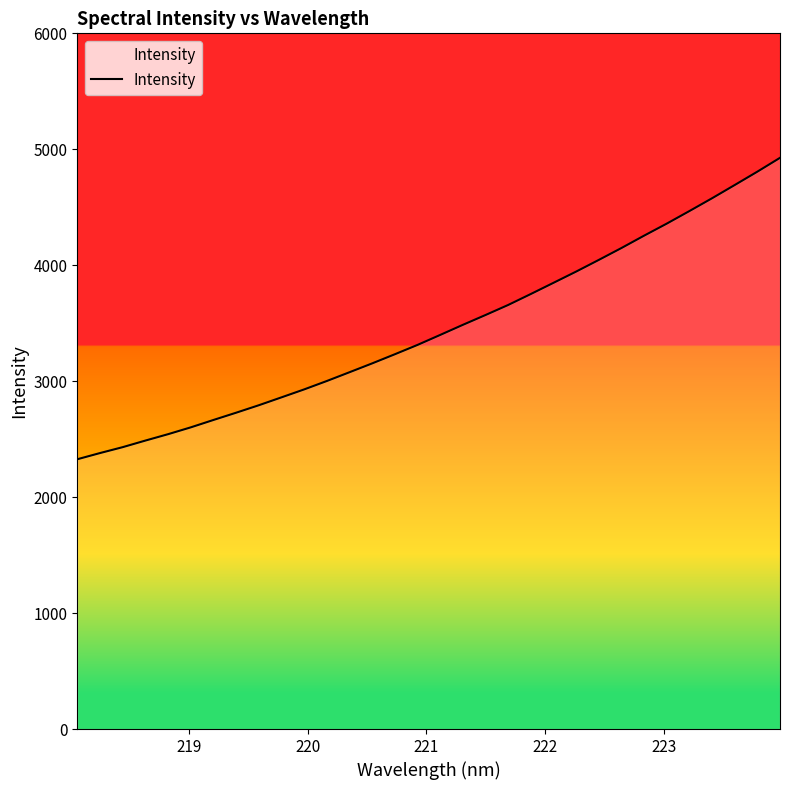

What is the greatest value displayed?

4926.3